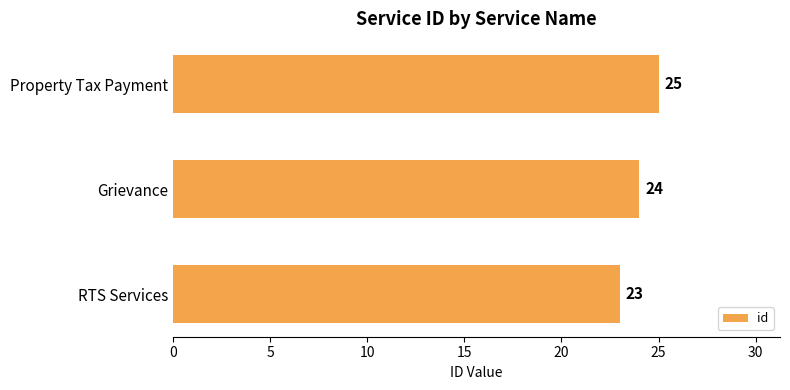

True or false: the data shows 36 at Property Tax Payment.

False